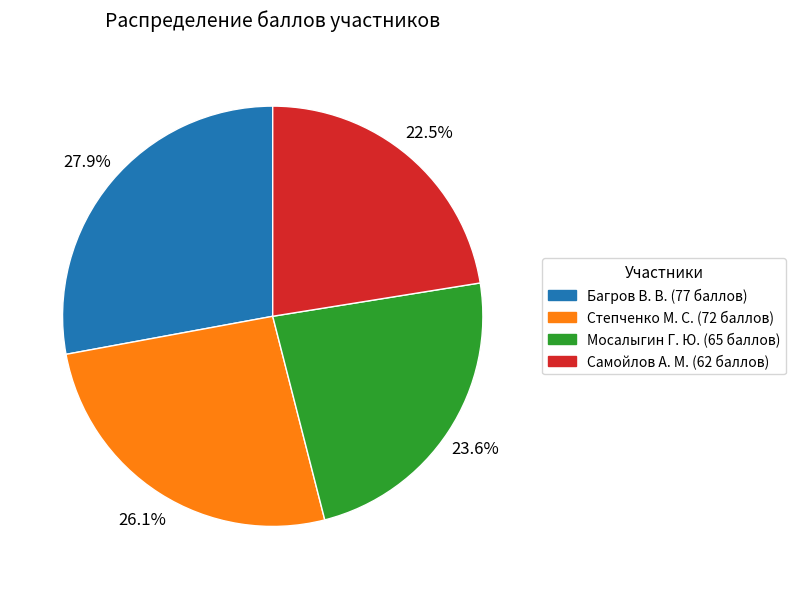

To the nearest percent, what is the combined percentage of Степченко М. С. and Багров В. В.?

54%